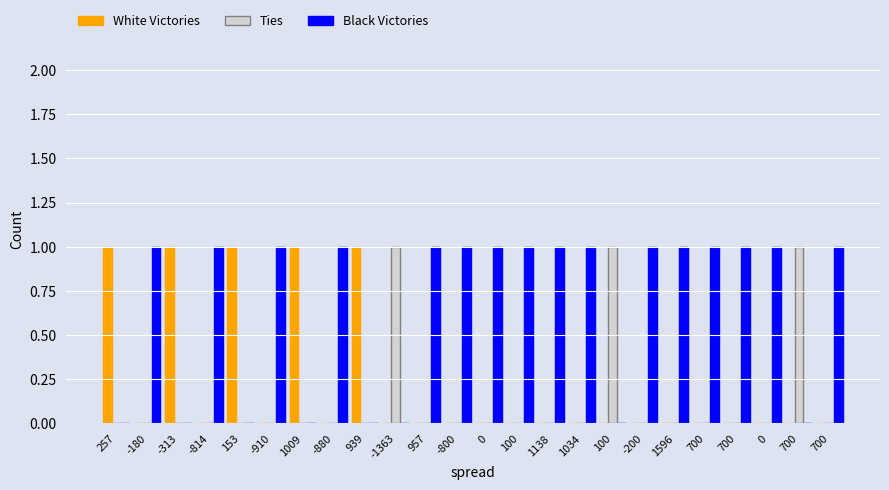

What is the total value across all series at 0?

1